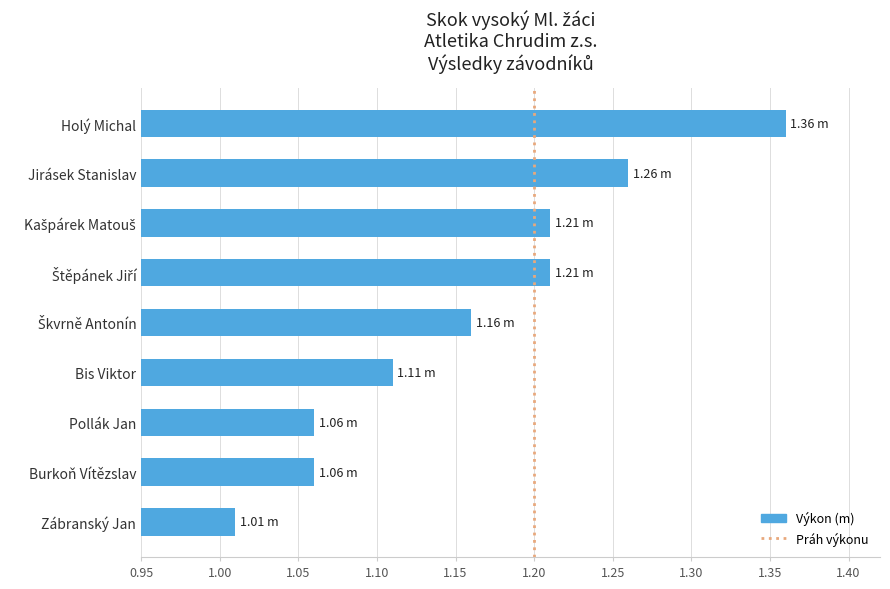

The chart shows a value of 1.4 at Burkoň Vítězslav. True or false?

False